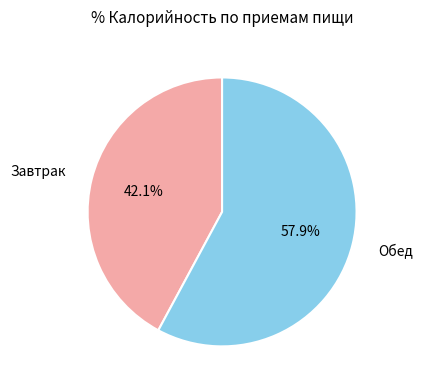

Is there any slice that represents more than half of the pie?

Yes